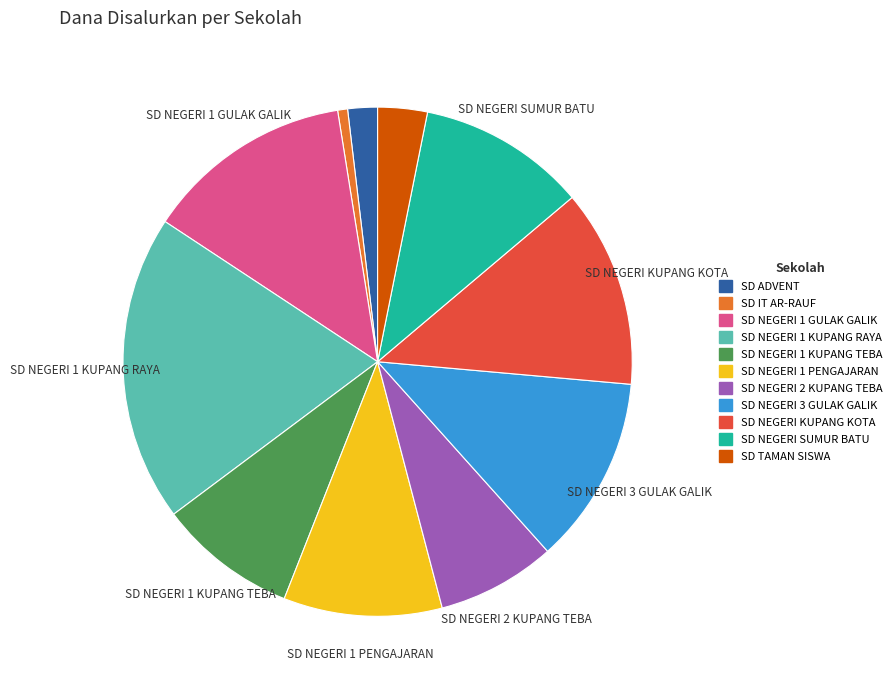

Is SD NEGERI KUPANG KOTA the majority of the pie?

No